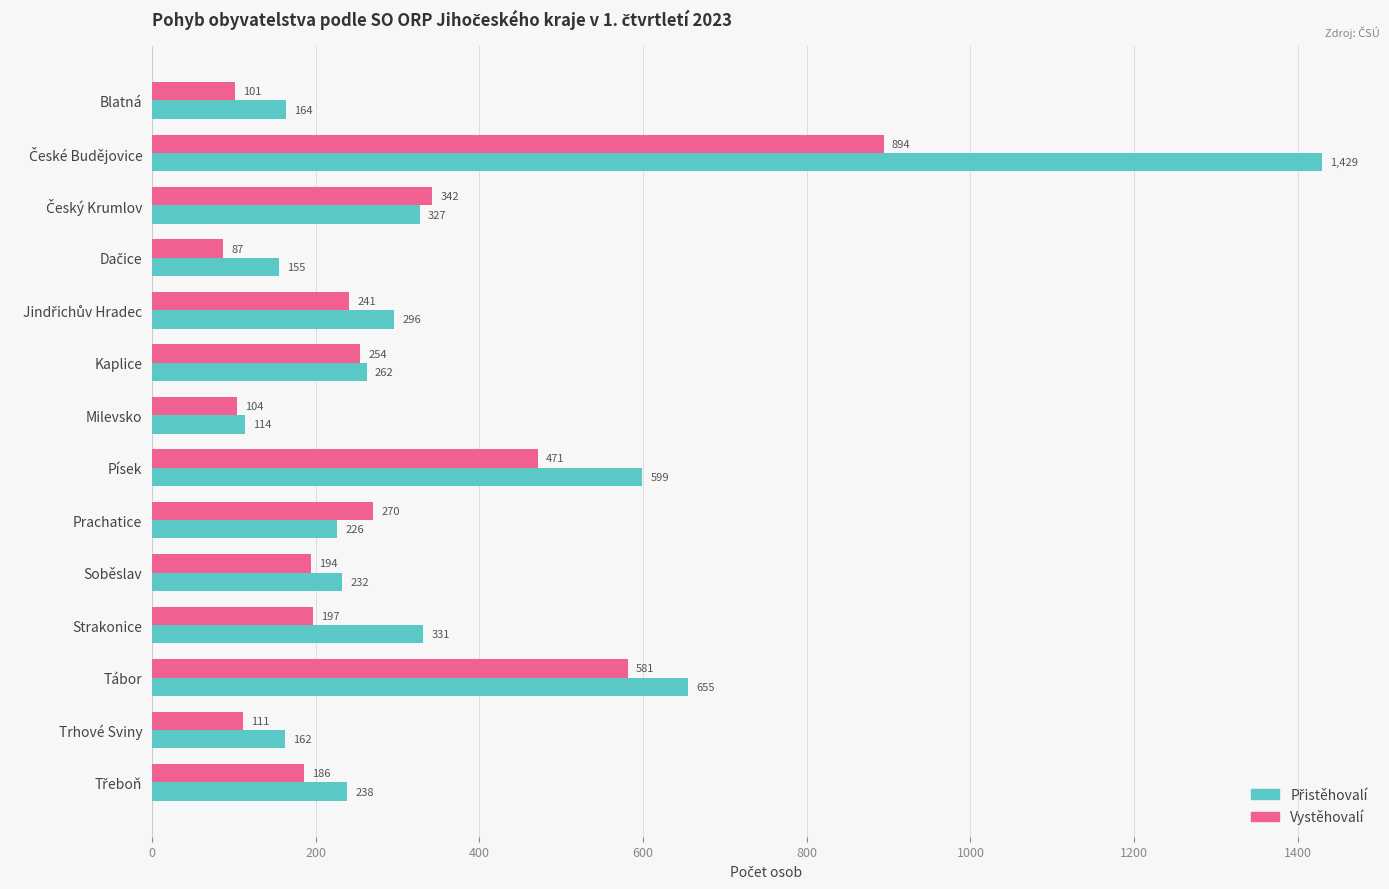

The value of Vystěhovalí at Kaplice is 254. True or false?

True